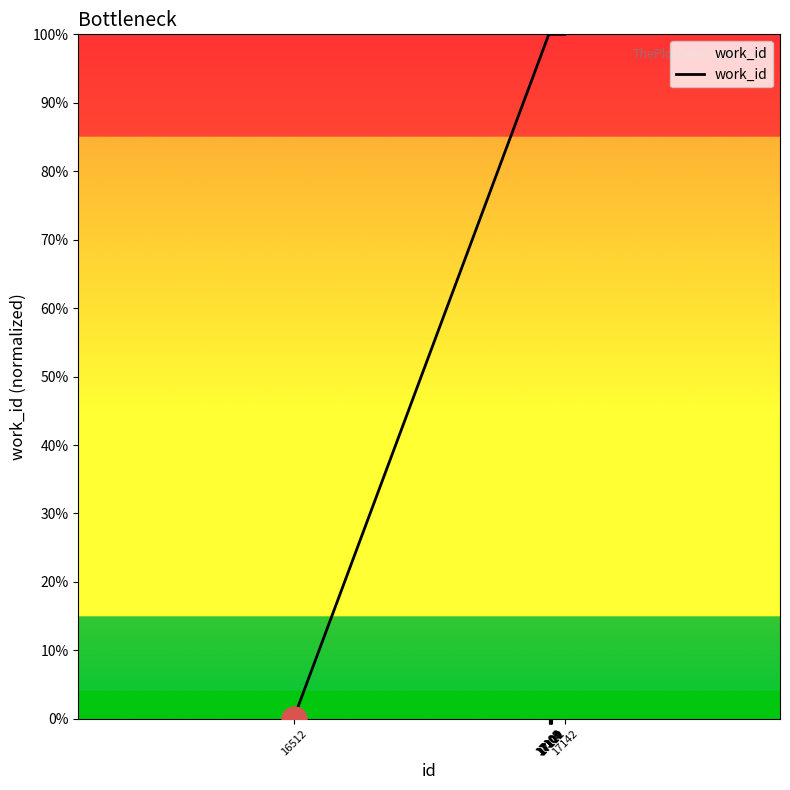

Does the chart have visible grid lines?

No